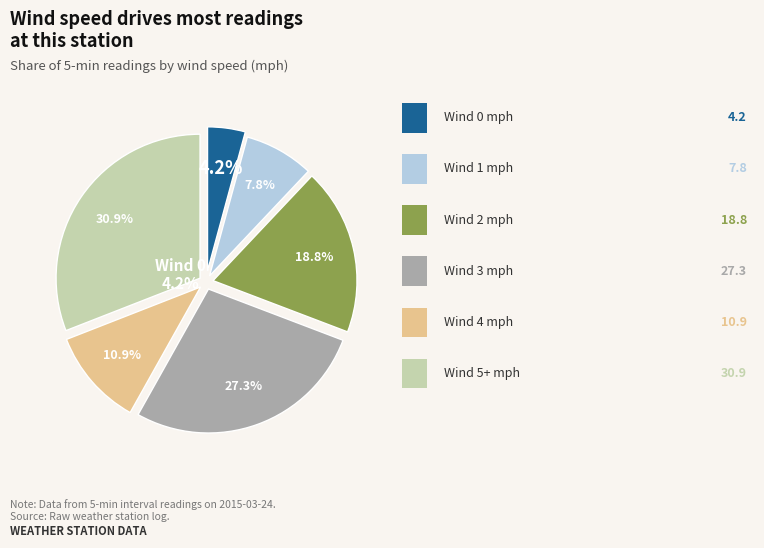

Does 0 account for over 50% of the chart?

No